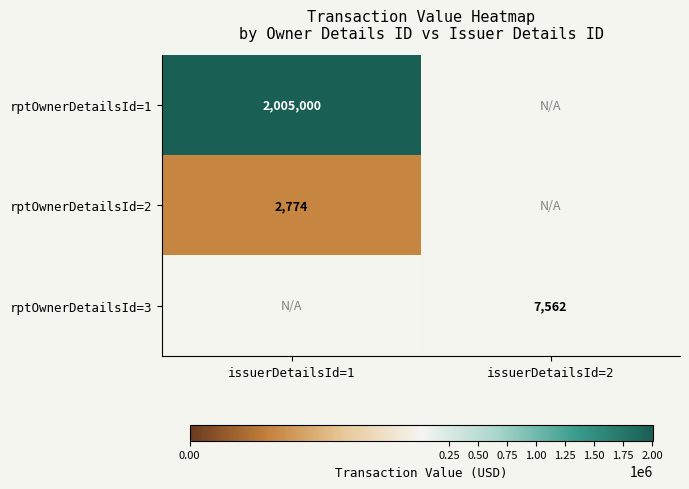

Which label corresponds to the smallest value in the chart?

issuerDetailsId=1